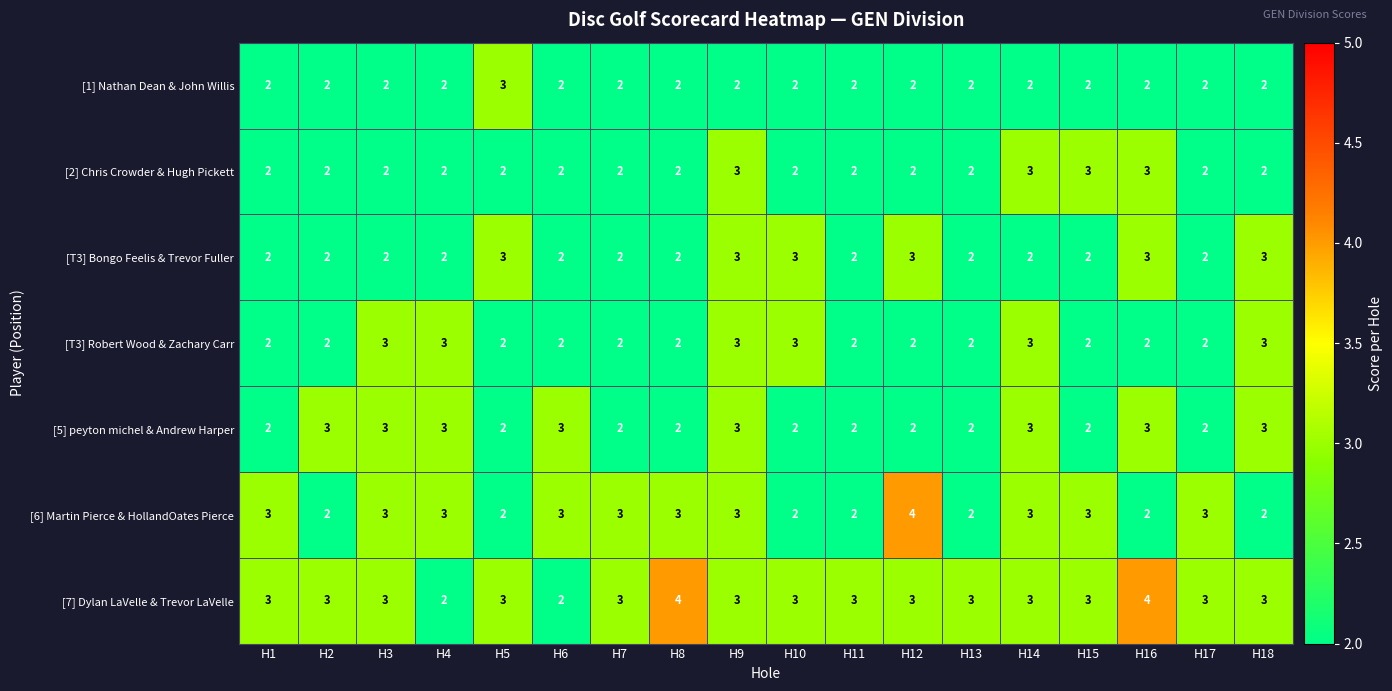

Which series changed the most between H10 and H12?

[6] Martin Pierce & HollandOates Pierce